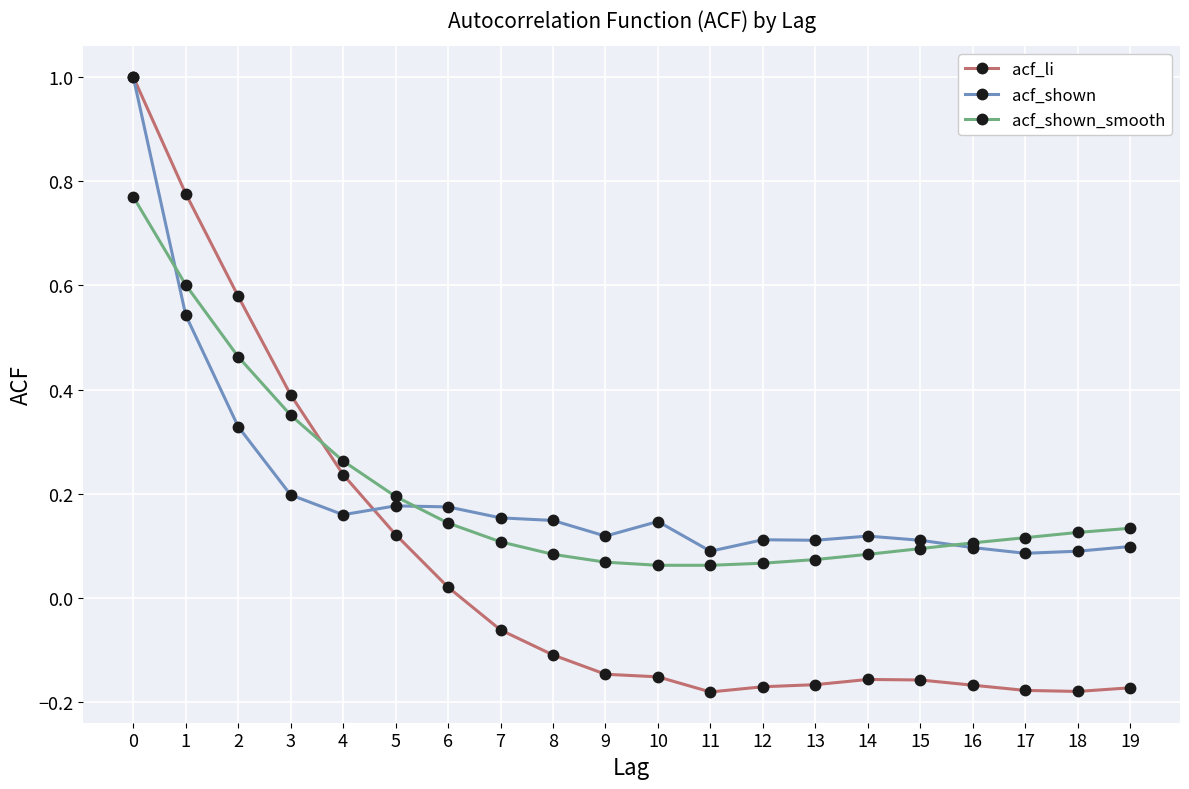

At how many categories does at least one series exceed 0?

20